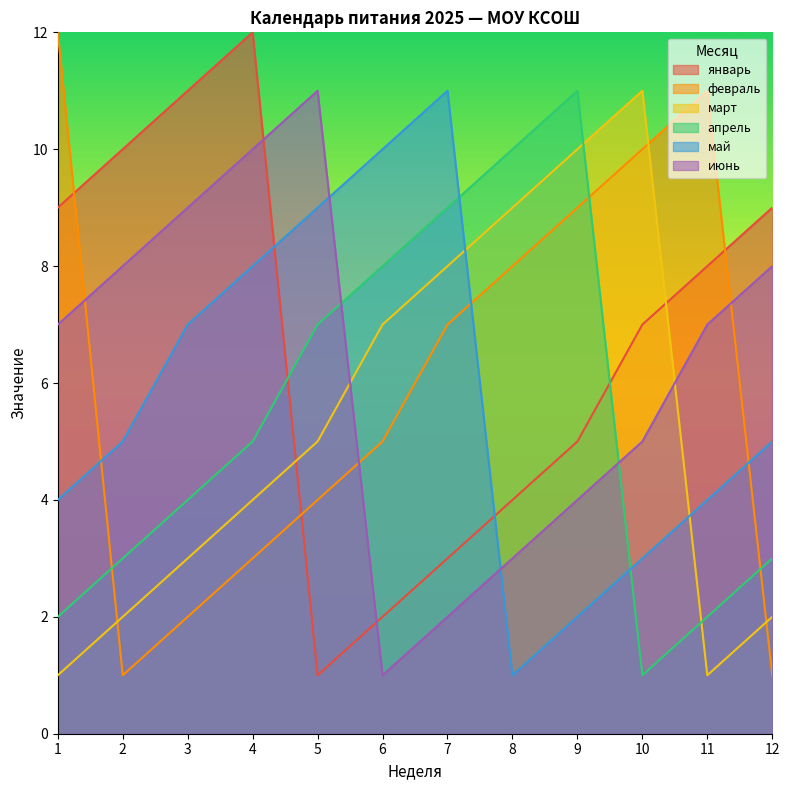

Does the chart display data point markers on the line(s)?

No